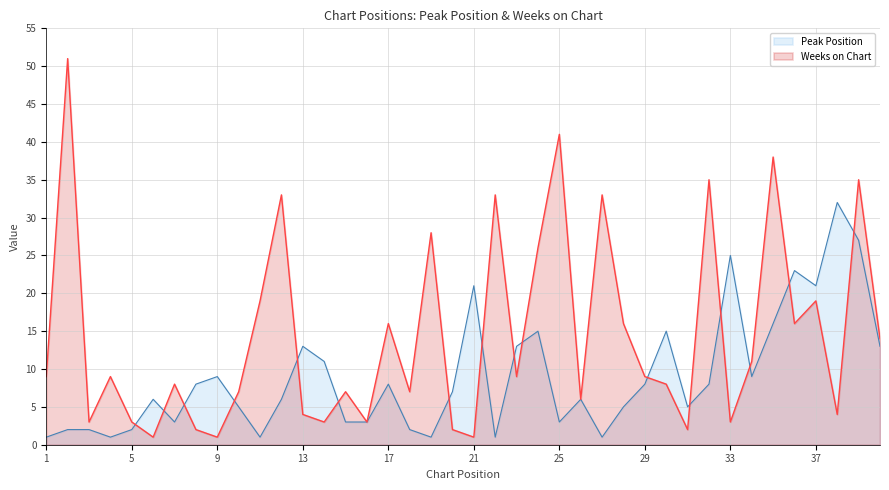

At which category is the sum across all series the highest?

39